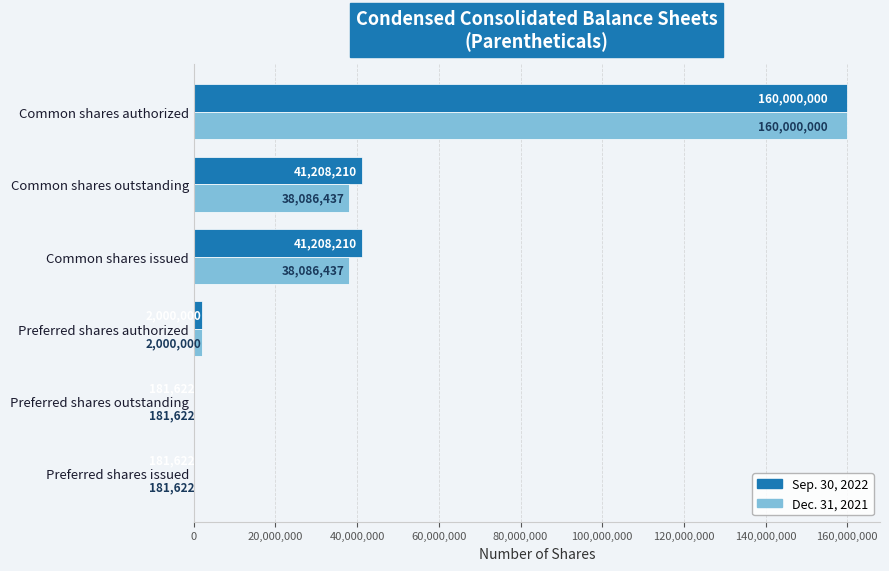

What is the sum of the Sep. 30, 2022 values at Preferred shares outstanding and Common shares authorized?

160181622